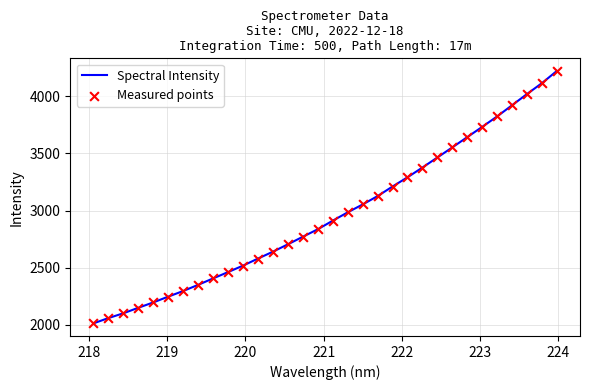

What is the difference between the maximum and minimum values?

2209.6